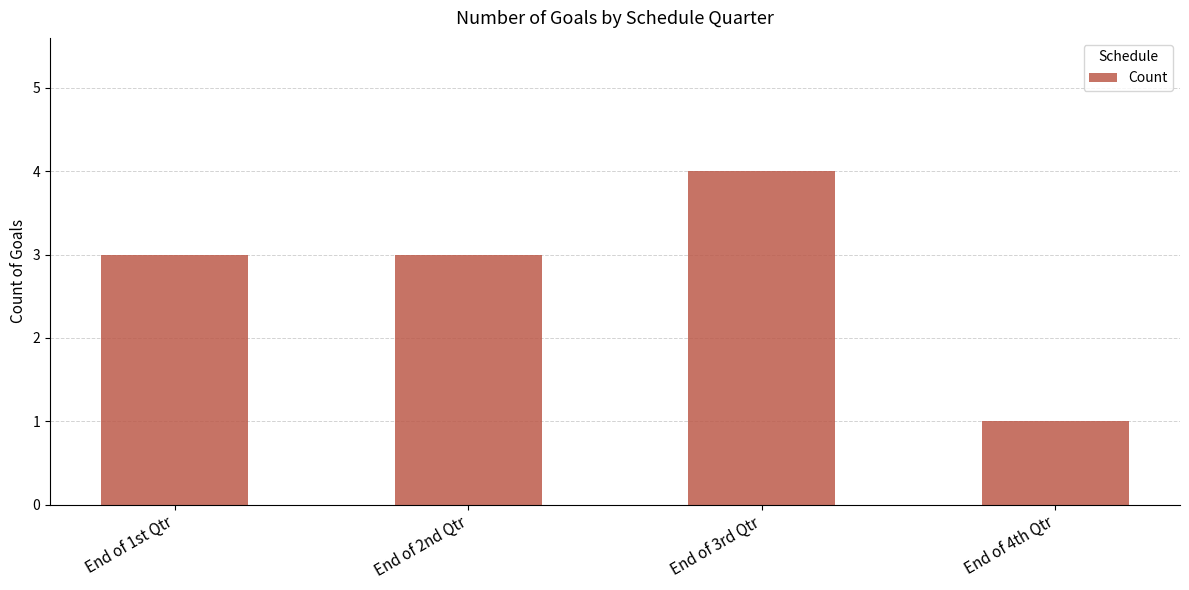

At which category does the chart reach its minimum across all series?

End of 4th Qtr